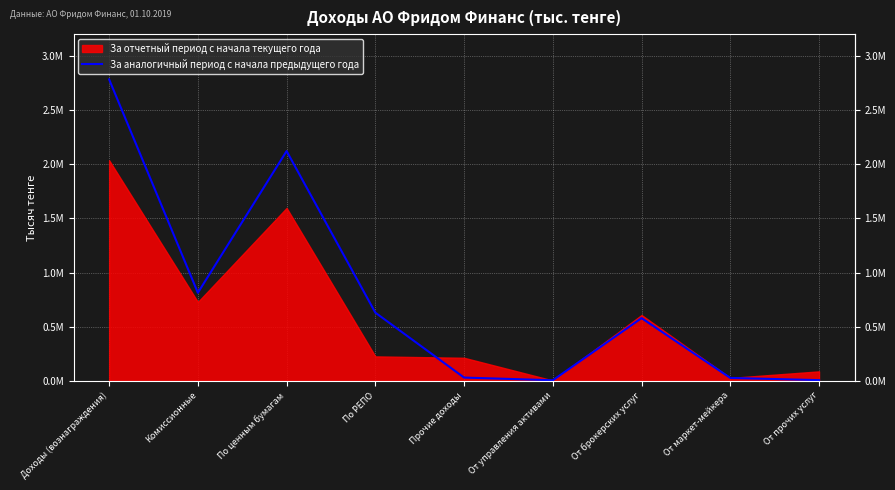

What is the greatest value displayed?

2783887